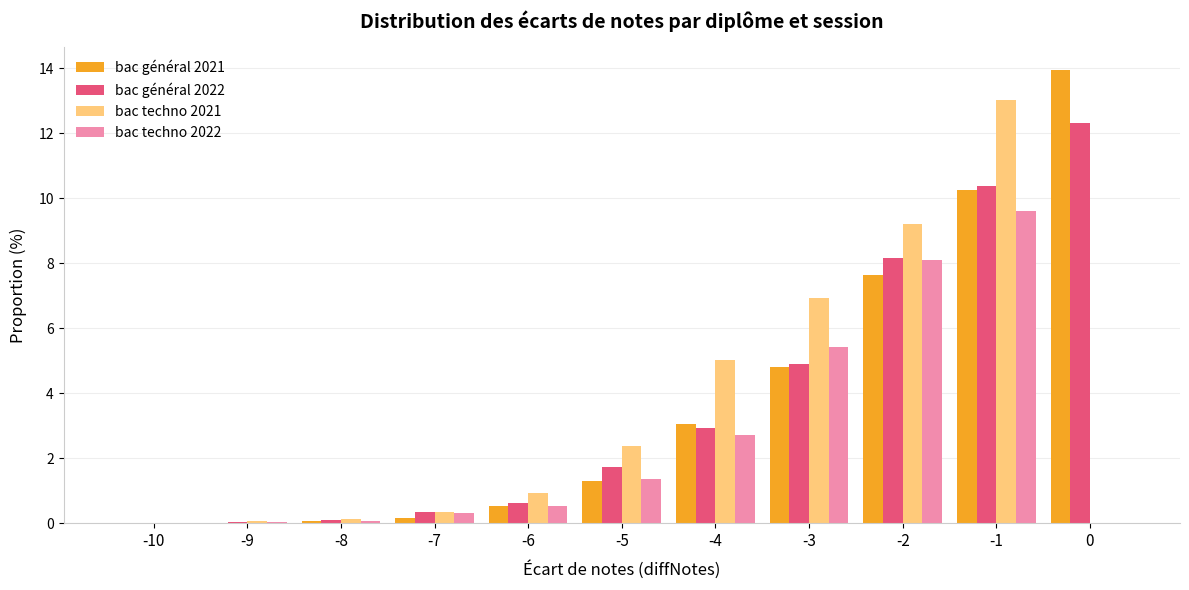

True or false: bac techno 2022 has a value of 0.0 at -10.

True